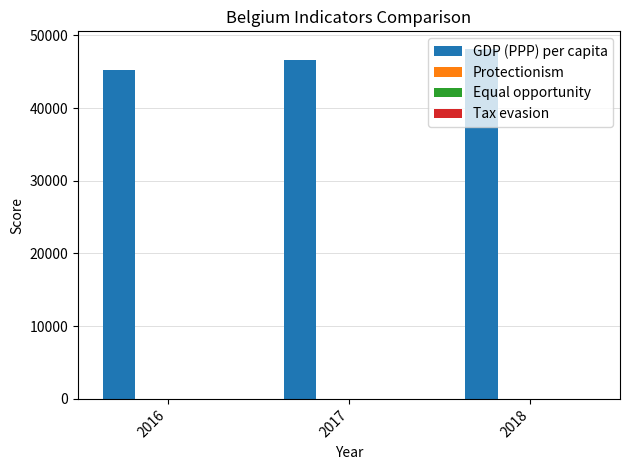

At which label does GDP (PPP) per capita reach its peak?

2018